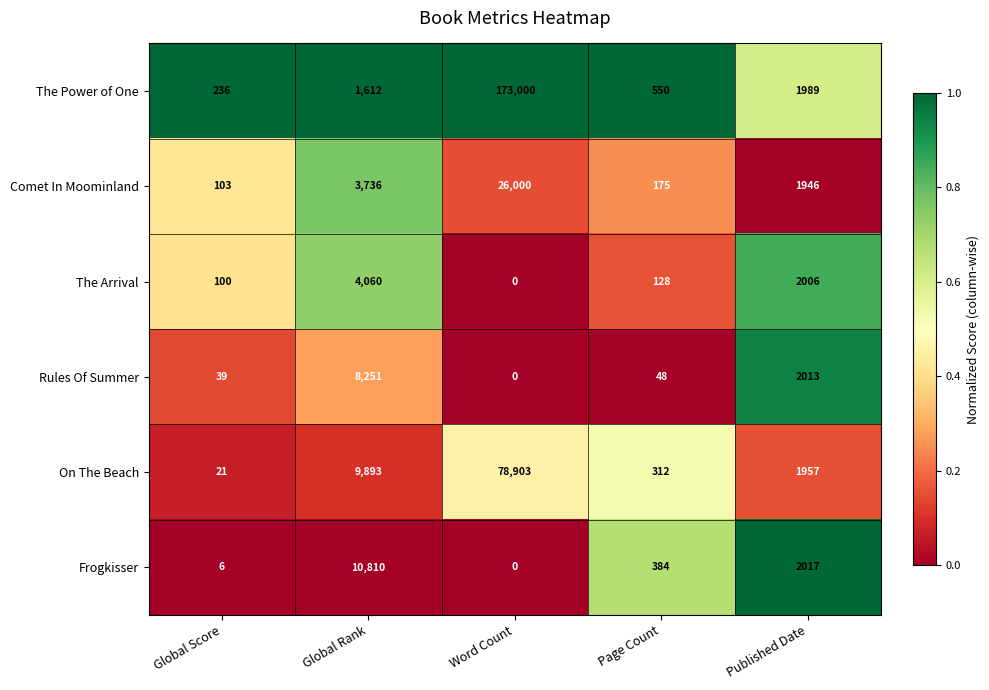

Which category has the lowest value across all series?

Word Count